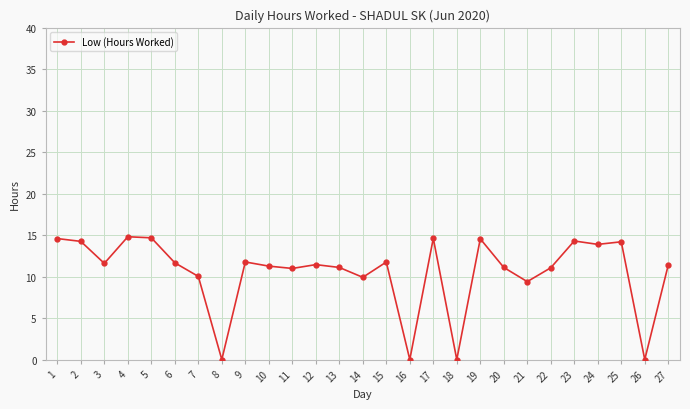

Approximately how many times larger is the value at 19 compared to 3?

1.3